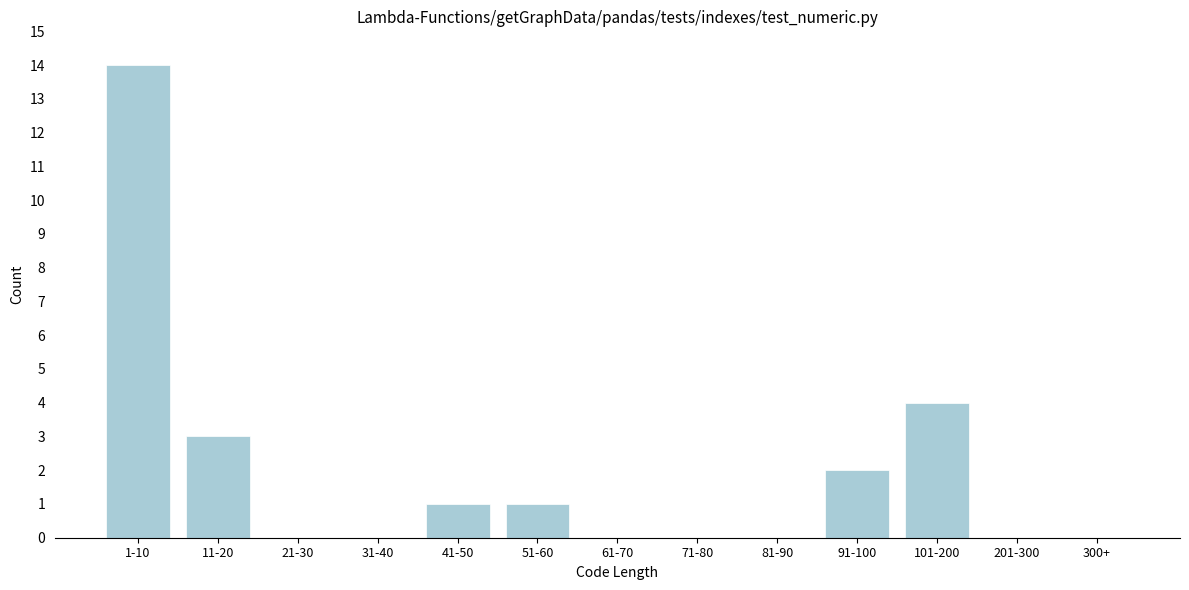

Reading right to left, extract all data points from this chart.

300+=0	201-300=0	101-200=4	91-100=2	81-90=0	71-80=0	61-70=0	51-60=1	41-50=1	31-40=0	21-30=0	11-20=3	1-10=14